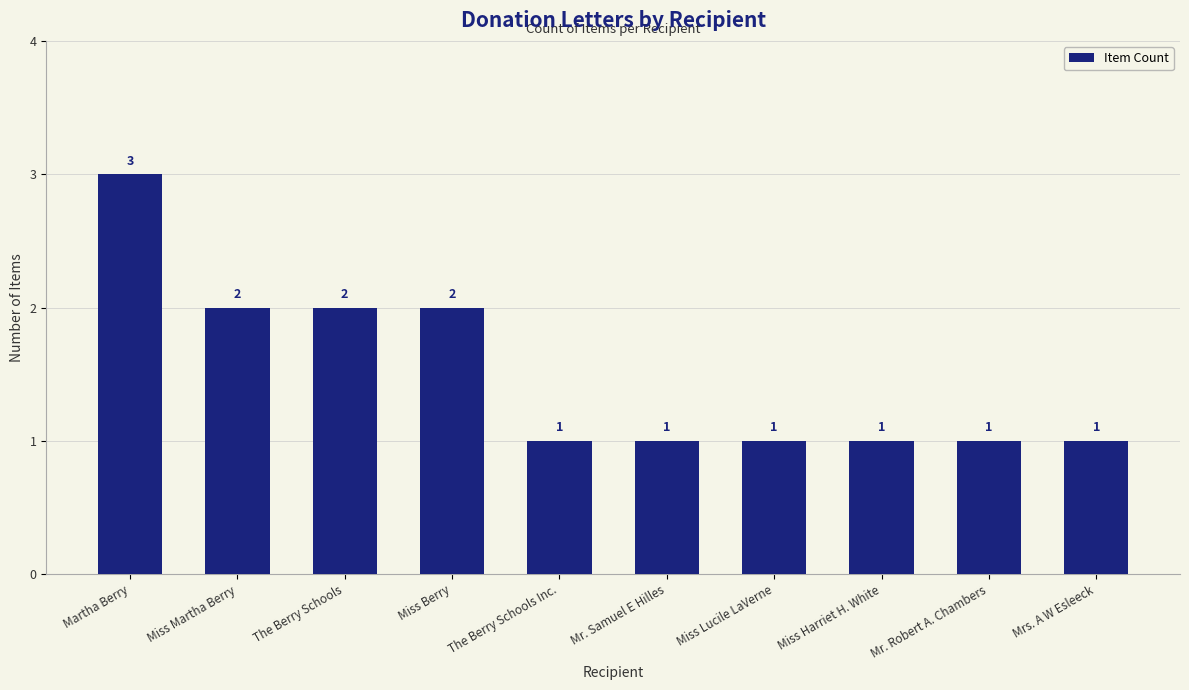

How many values are between 1 and 2?

9